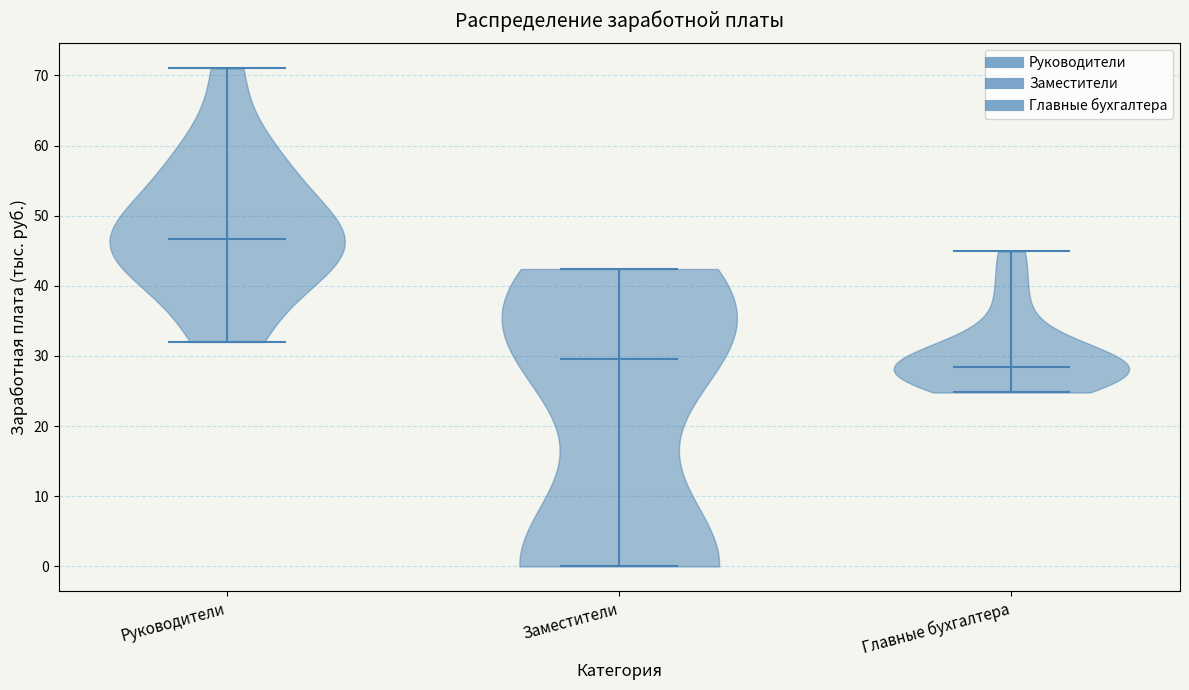

Which violin has the highest median line?

Руководители